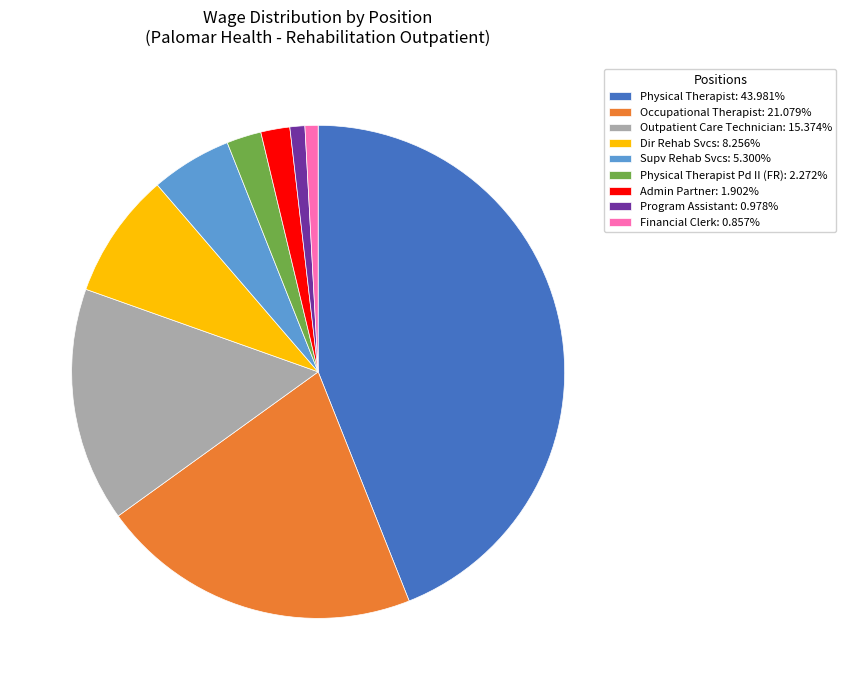

Approximately how many times larger is the value at Physical Therapist: 43.981% compared to Admin Partner: 1.902%?

23.1